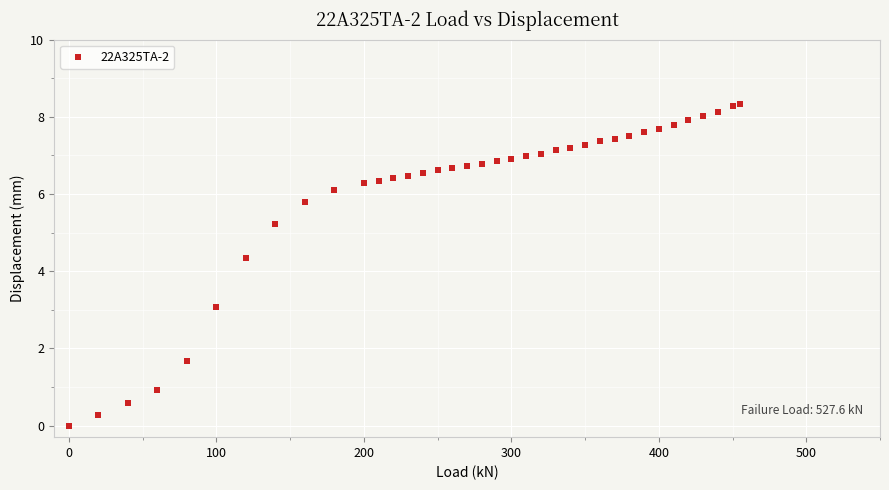

What Y value in the scatter plot is closest to 4?

4.3